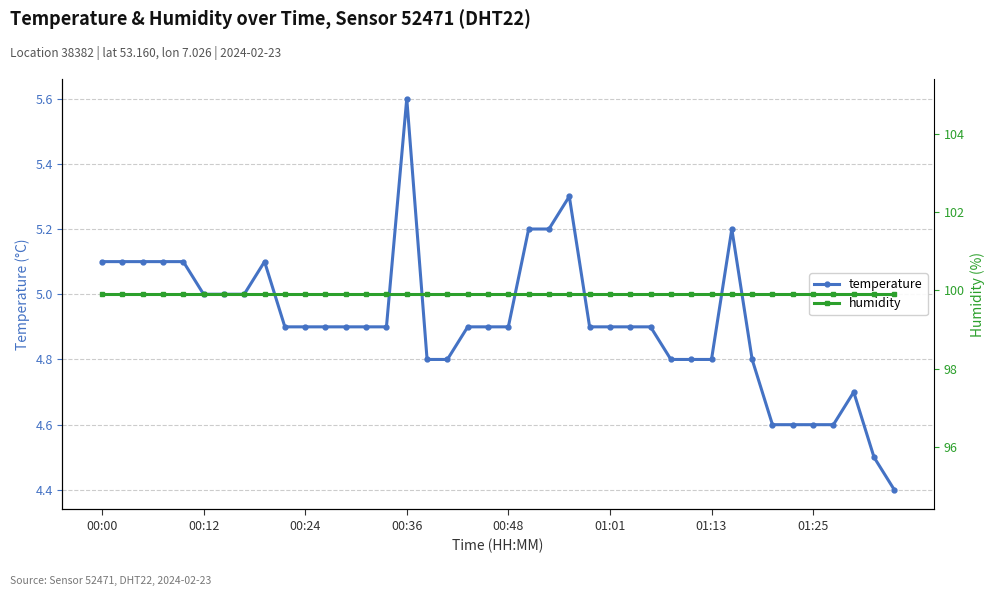

What is the highest value of the temperature series?

5.6